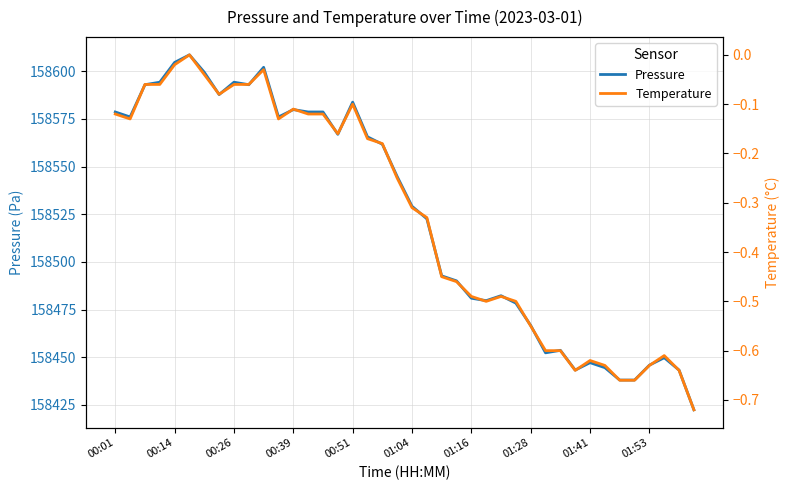

List the series in order of their peak value, highest first.

Pressure, Temperature